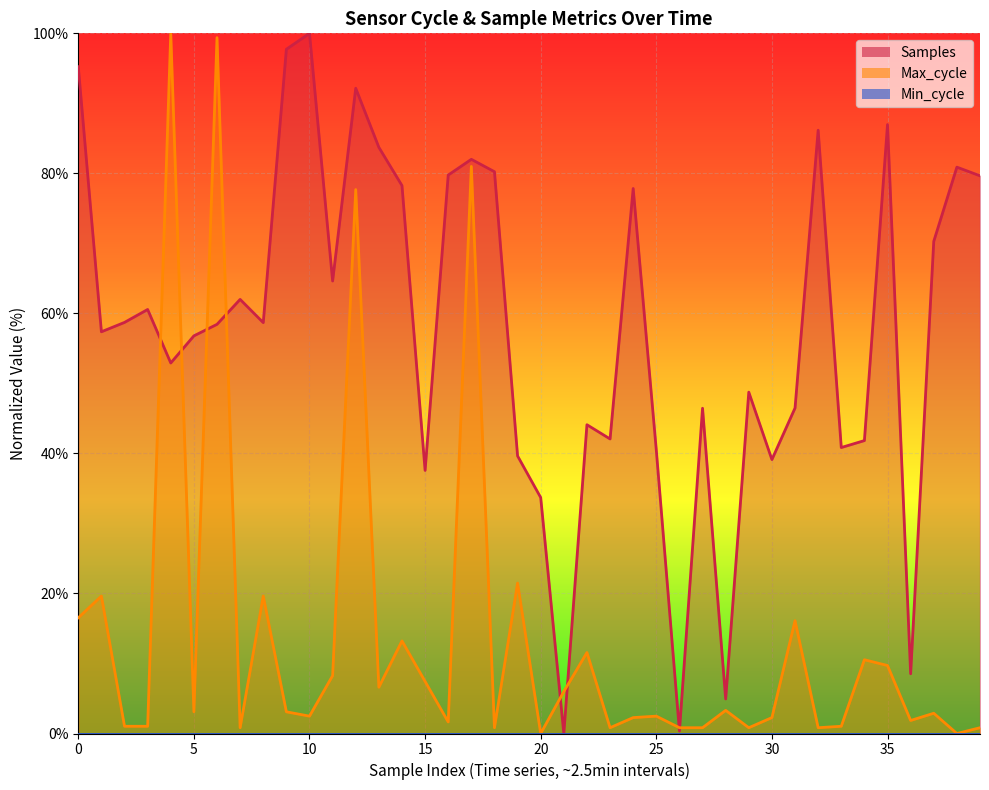

The value of Samples at 20 is 70.6. True or false?

False